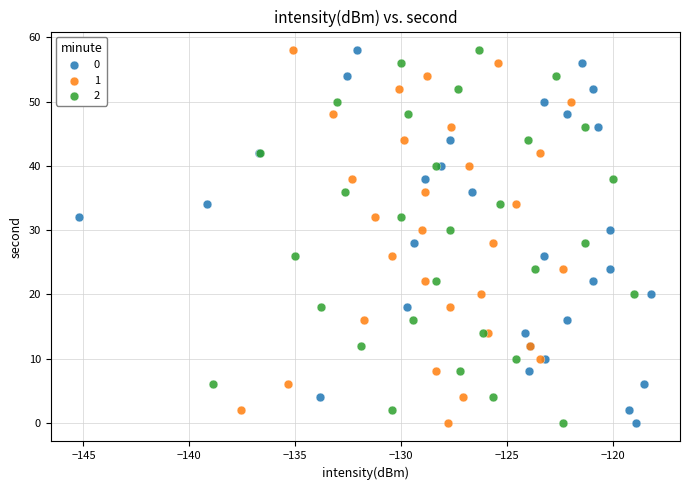

What are all the series names shown in the legend?

0, 1, 2